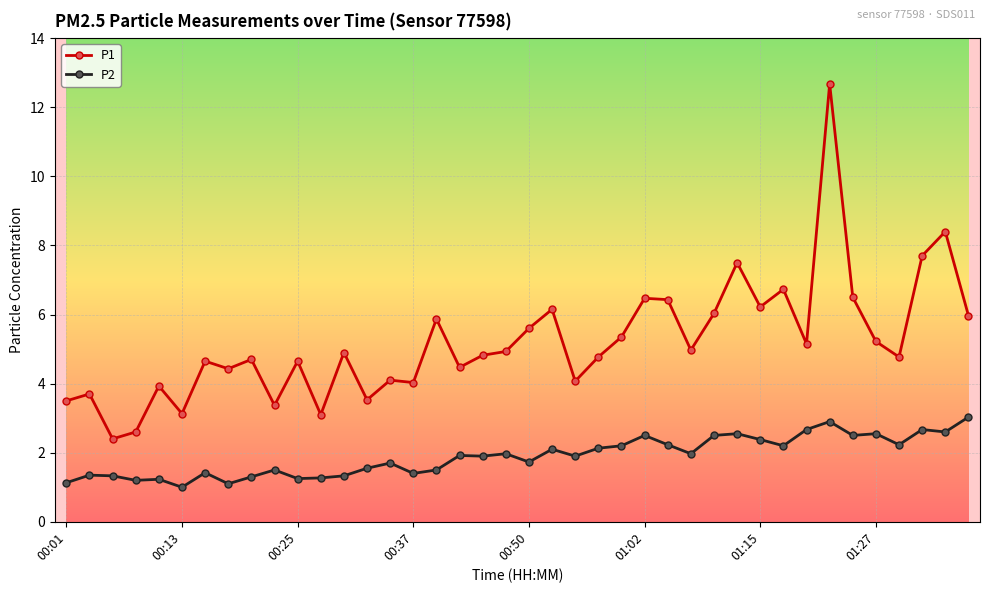

Rank the series by their maximum value, from lowest to highest.

P2, P1